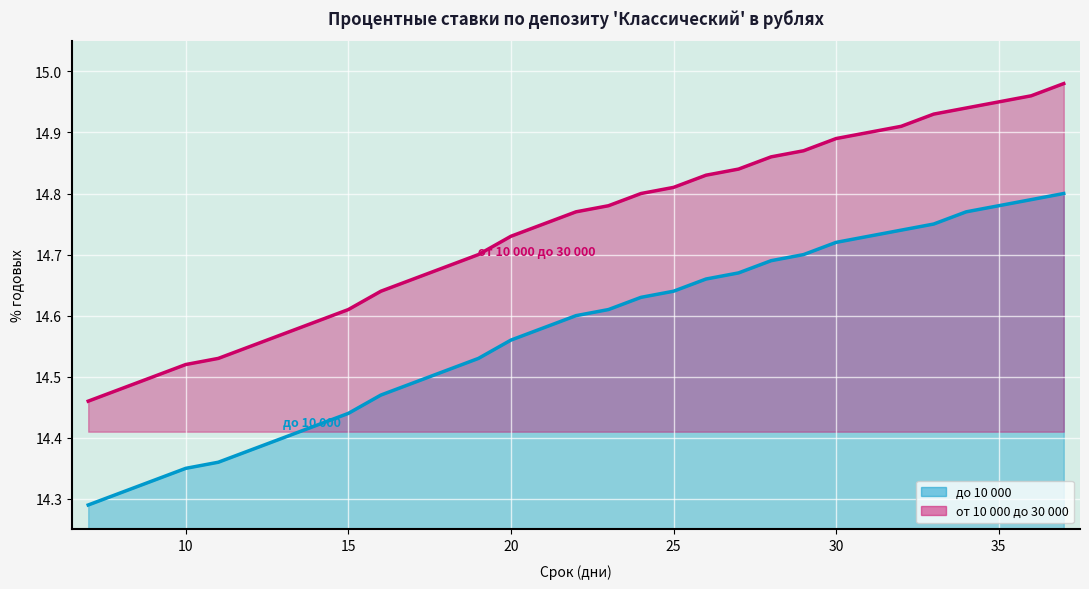

Reading left to right, extract all data points from this chart.

от 10 000 до 30 000: 14.5	14.5	14.5	14.5	14.5	14.6	14.6	14.6	14.6	14.6	14.7	14.7	14.7	14.7	14.8	14.8	14.8	14.8	14.8	14.8	14.8	14.9	14.9	14.9	14.9	14.9	14.9	14.9	14.9	15.0	15.0
до 10 000: 14.3	14.3	14.3	14.3	14.4	14.4	14.4	14.4	14.4	14.5	14.5	14.5	14.5	14.6	14.6	14.6	14.6	14.6	14.6	14.7	14.7	14.7	14.7	14.7	14.7	14.7	14.8	14.8	14.8	14.8	14.8